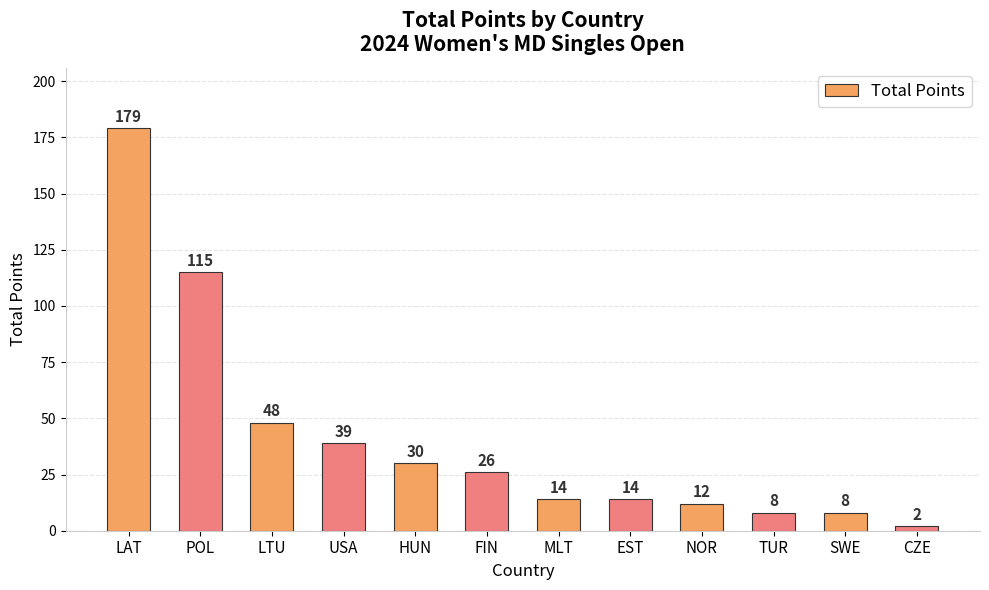

Reading left to right, list all the values displayed in this chart.

LAT=179	POL=115	LTU=48	USA=39	HUN=30	FIN=26	MLT=14	EST=14	NOR=12	TUR=8	SWE=8	CZE=2